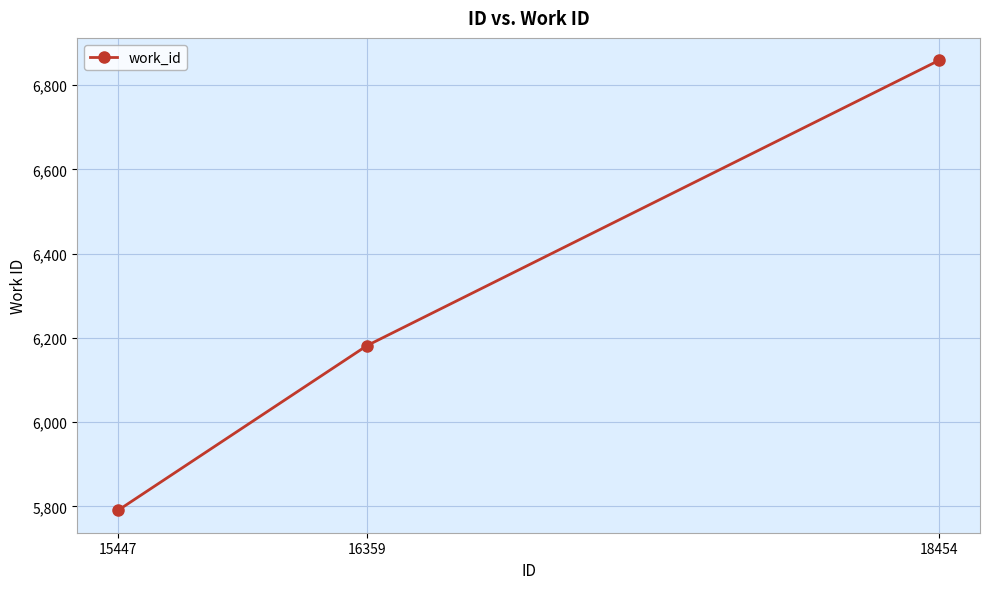

Does the chart have visible grid lines?

Yes